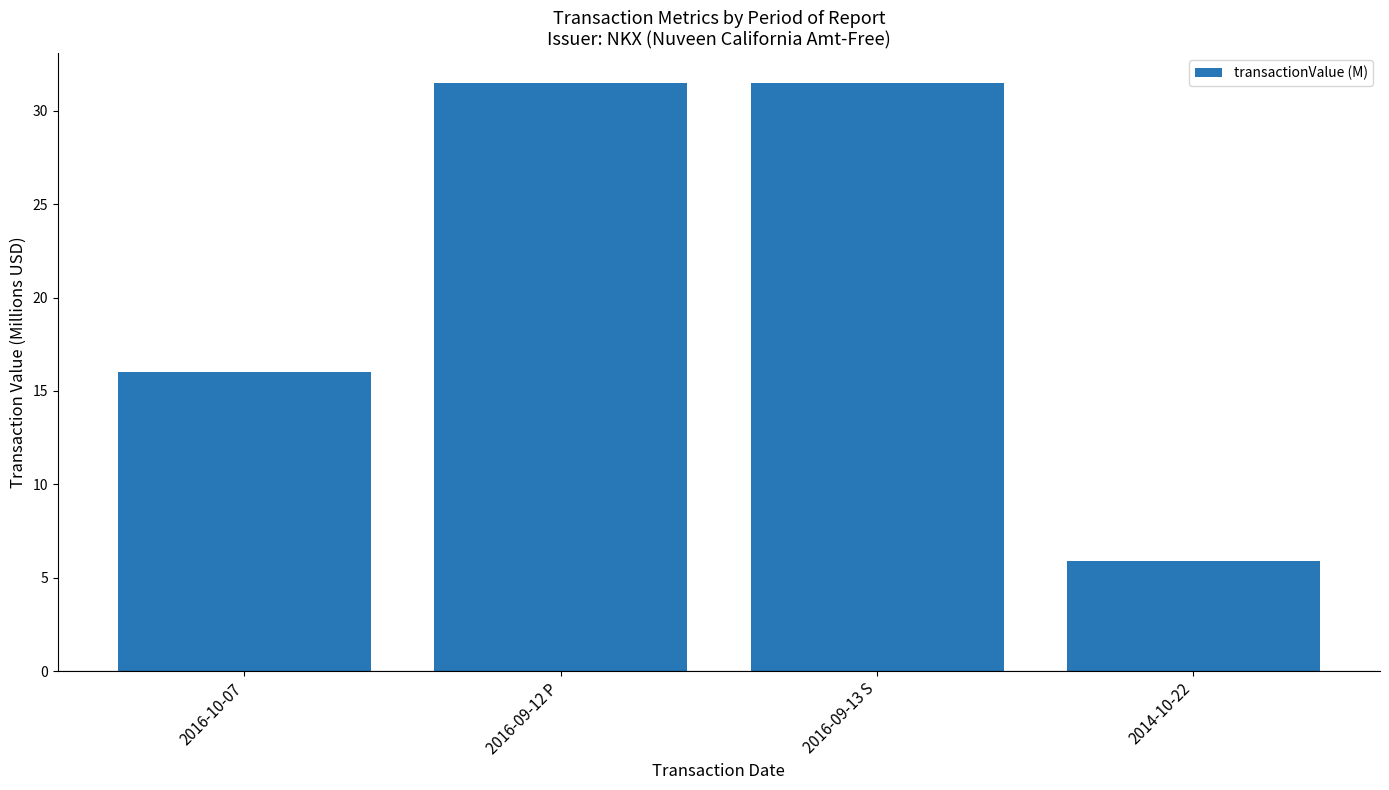

The value at 2016-09-13 S is 50.7. True or false?

False